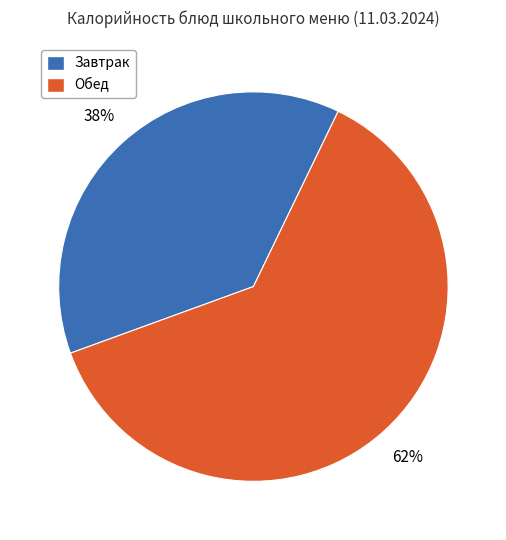

To the nearest percent, what is the average slice percentage?

50%